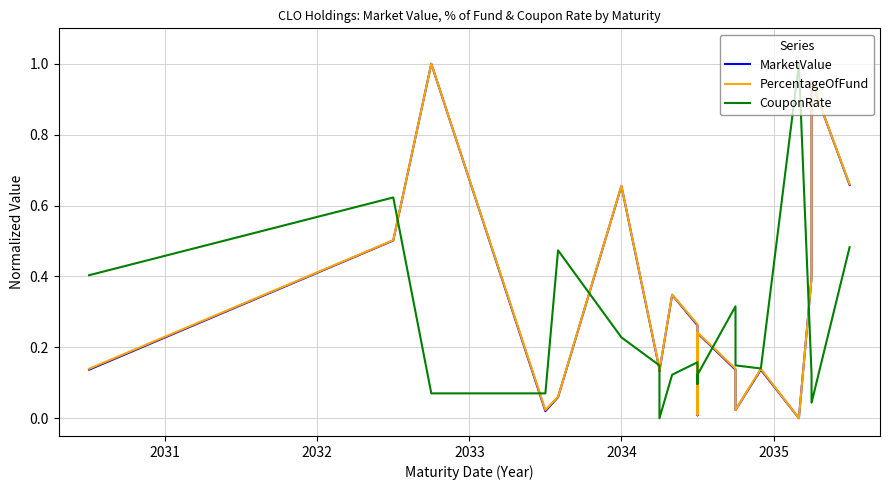

What is the difference between the maximum and minimum values in the CouponRate series?

1.0